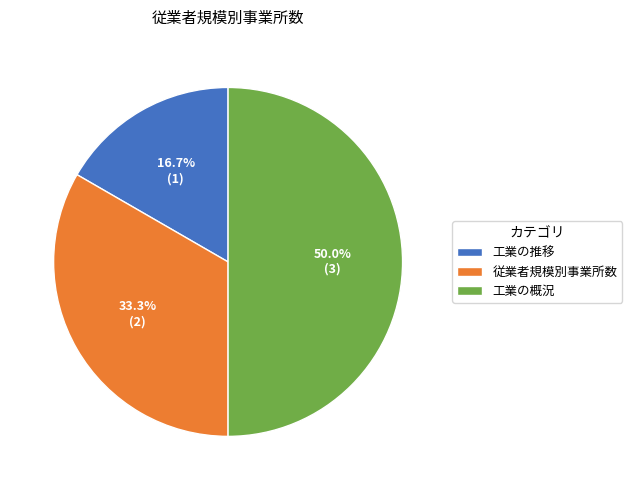

To the nearest percent, what is the average slice percentage?

33%